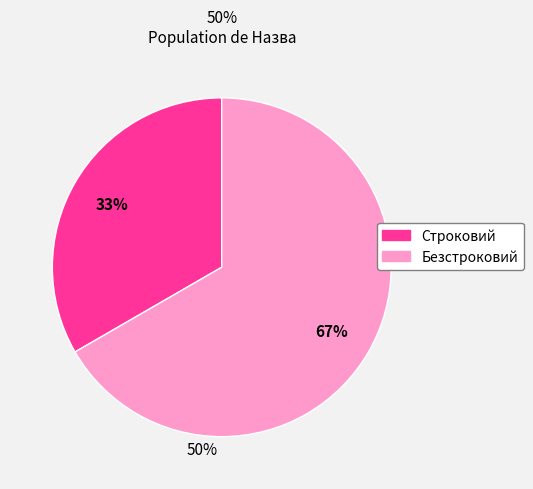

Which slice is the largest?

Безстроковий